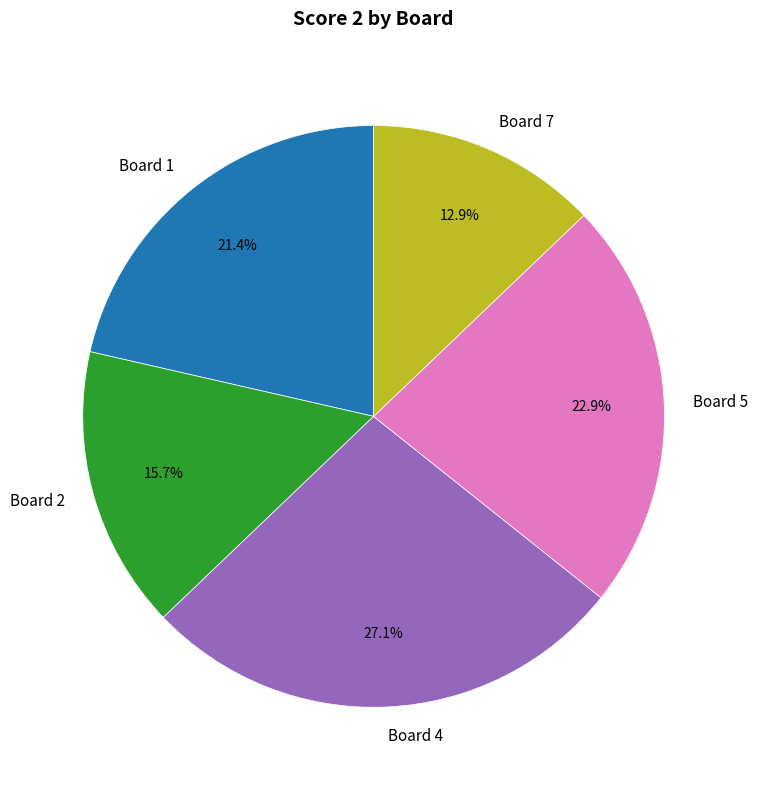

Count the number of slices in the pie.

5